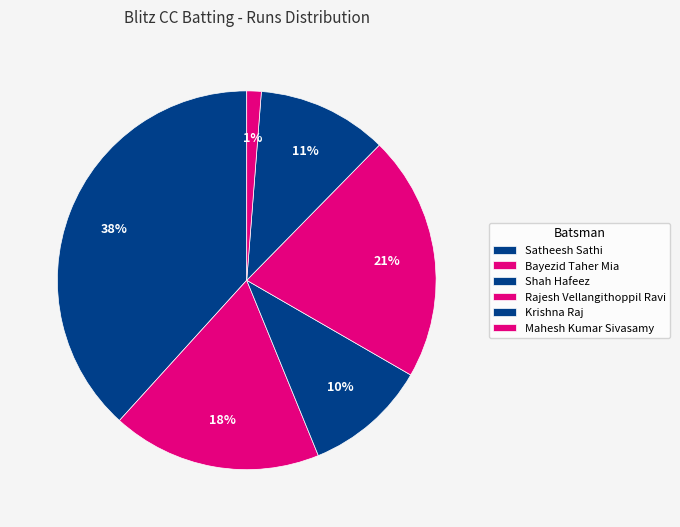

Is it true that Bayezid Taher Mia is 18% of the pie?

True